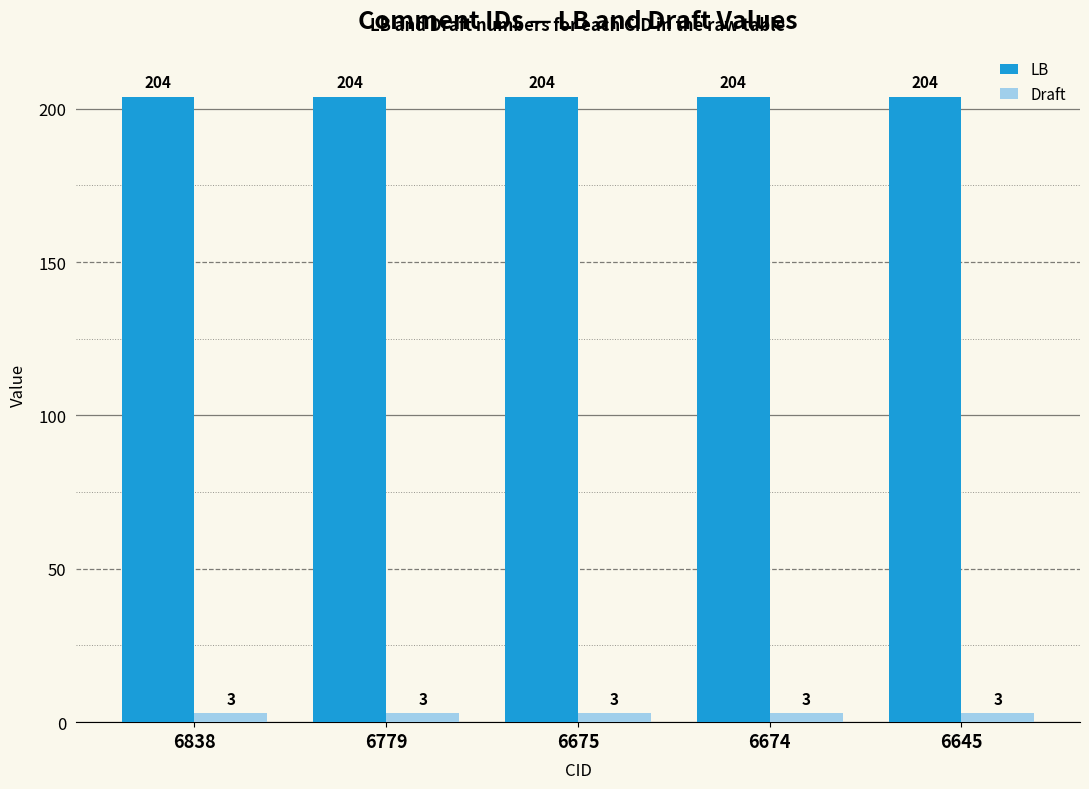

The LB series shows 204 at 6674. True or false?

True